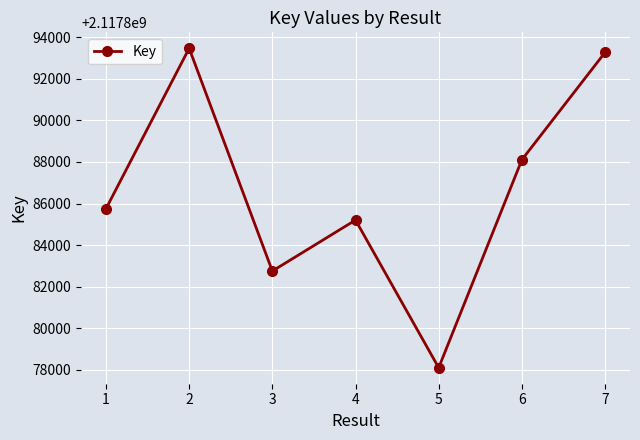

Read the value at 7.

2117893263